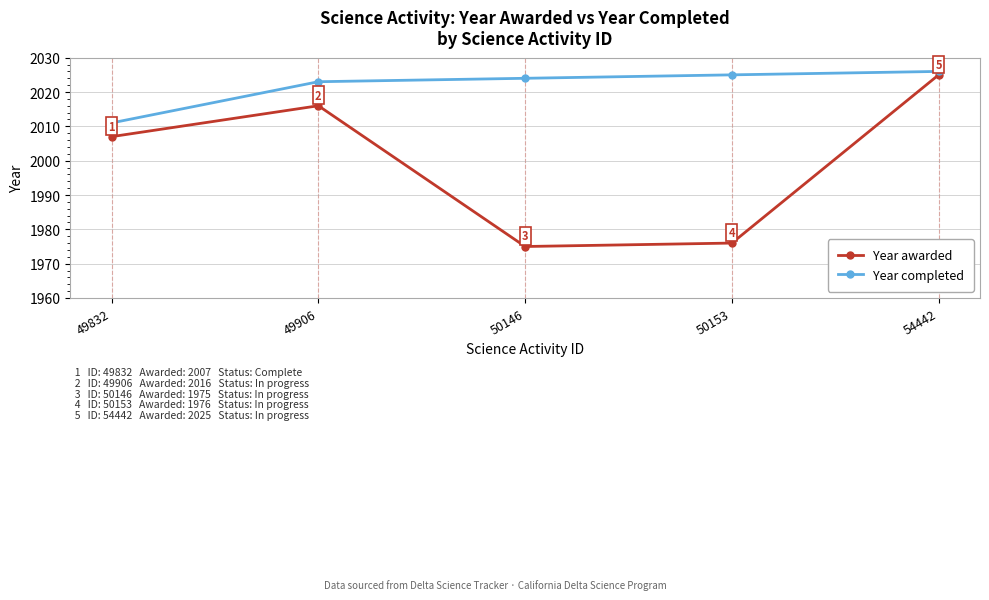

Reading right to left, list all the values displayed in this chart.

Year awarded: 54442=2025	50153=1976	50146=1975	49906=2016	49832=2007
Year completed: 54442=2026	50153=2025	50146=2024	49906=2023	49832=2011